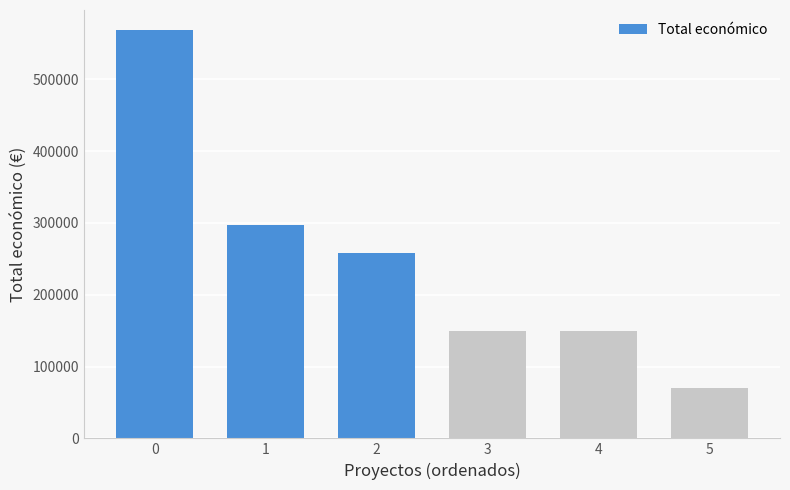

Are the bars grouped side by side (vs. stacked)?

No